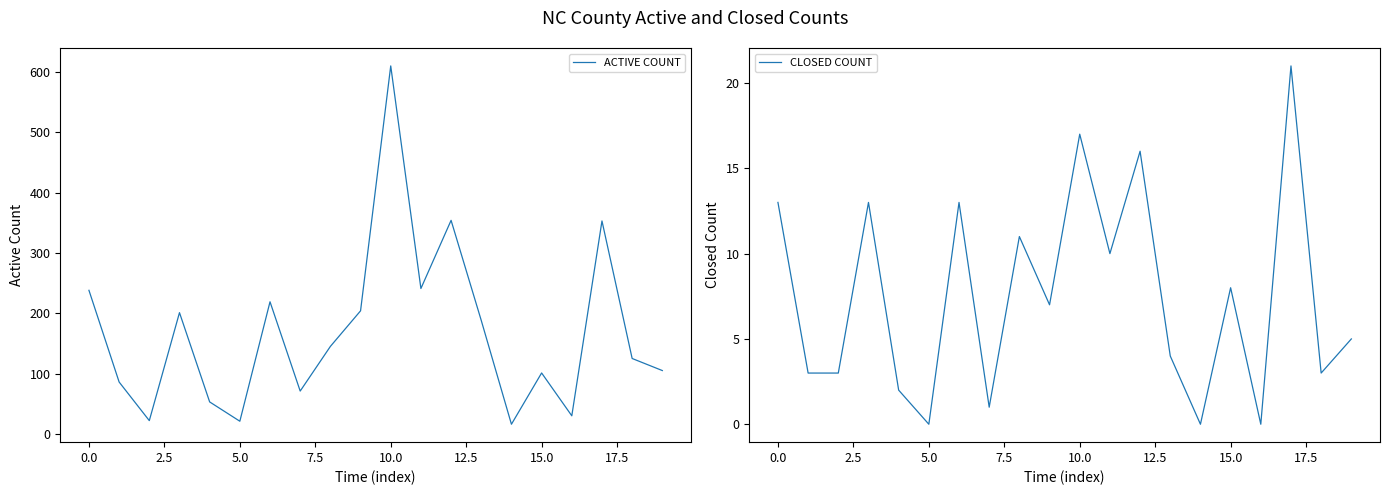

True or false: CLOSED COUNT and ACTIVE COUNT cross at least once.

False